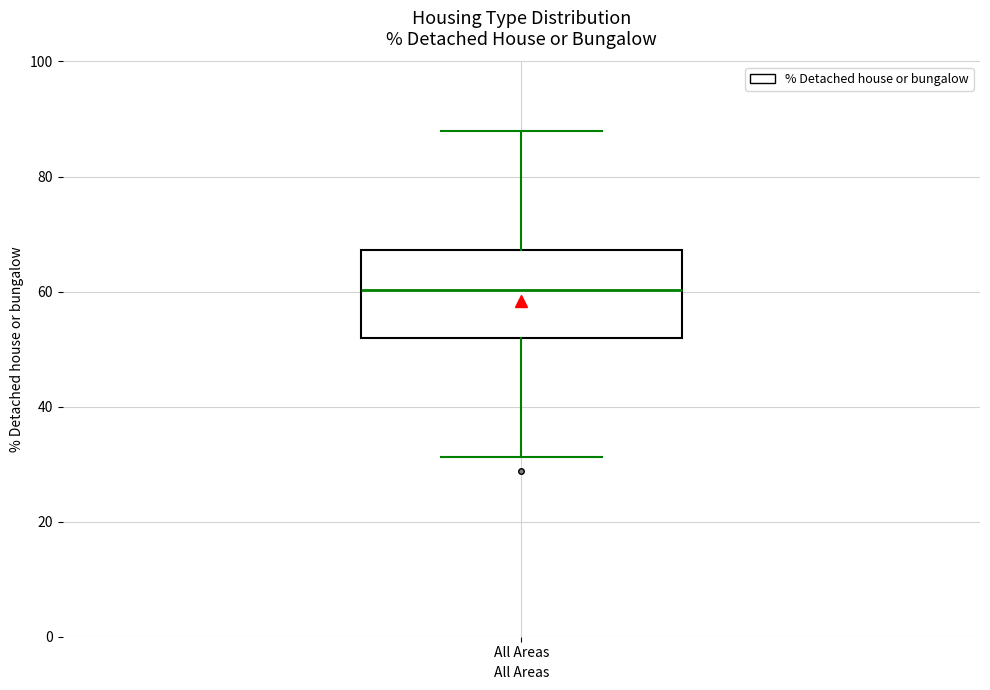

Where does the upper whisker of the box for All Areas end on the y-axis? The values are not printed on the chart, so give them approximately, as read against the axis.

88